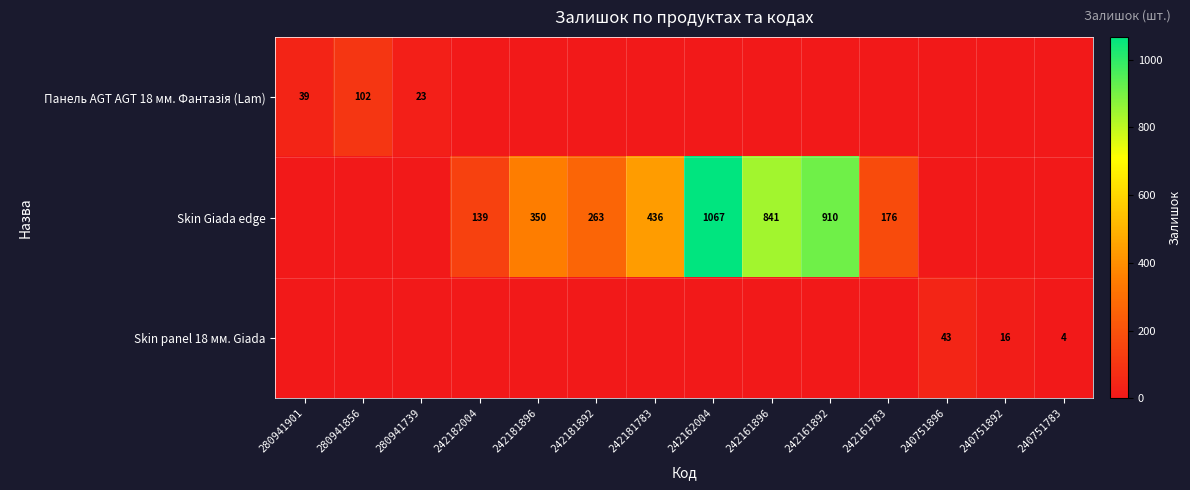

What is the spread (max minus min) of values at 242161896?

841